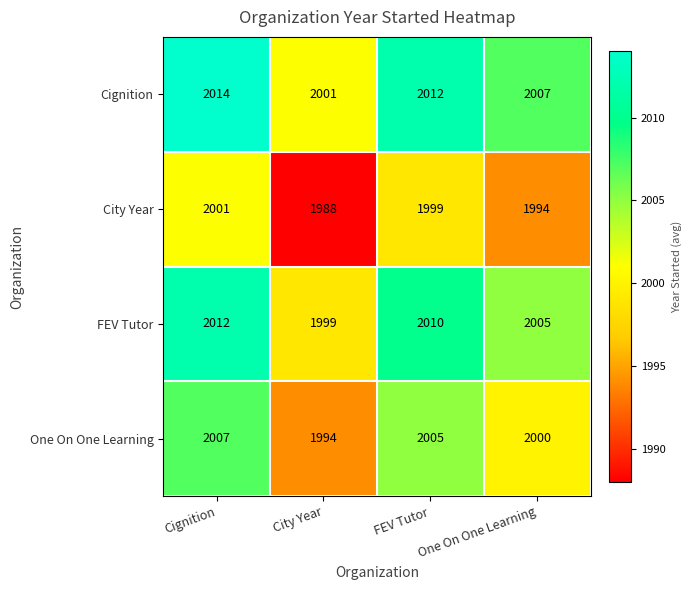

What is the total value across all series at One On One Learning?

8006